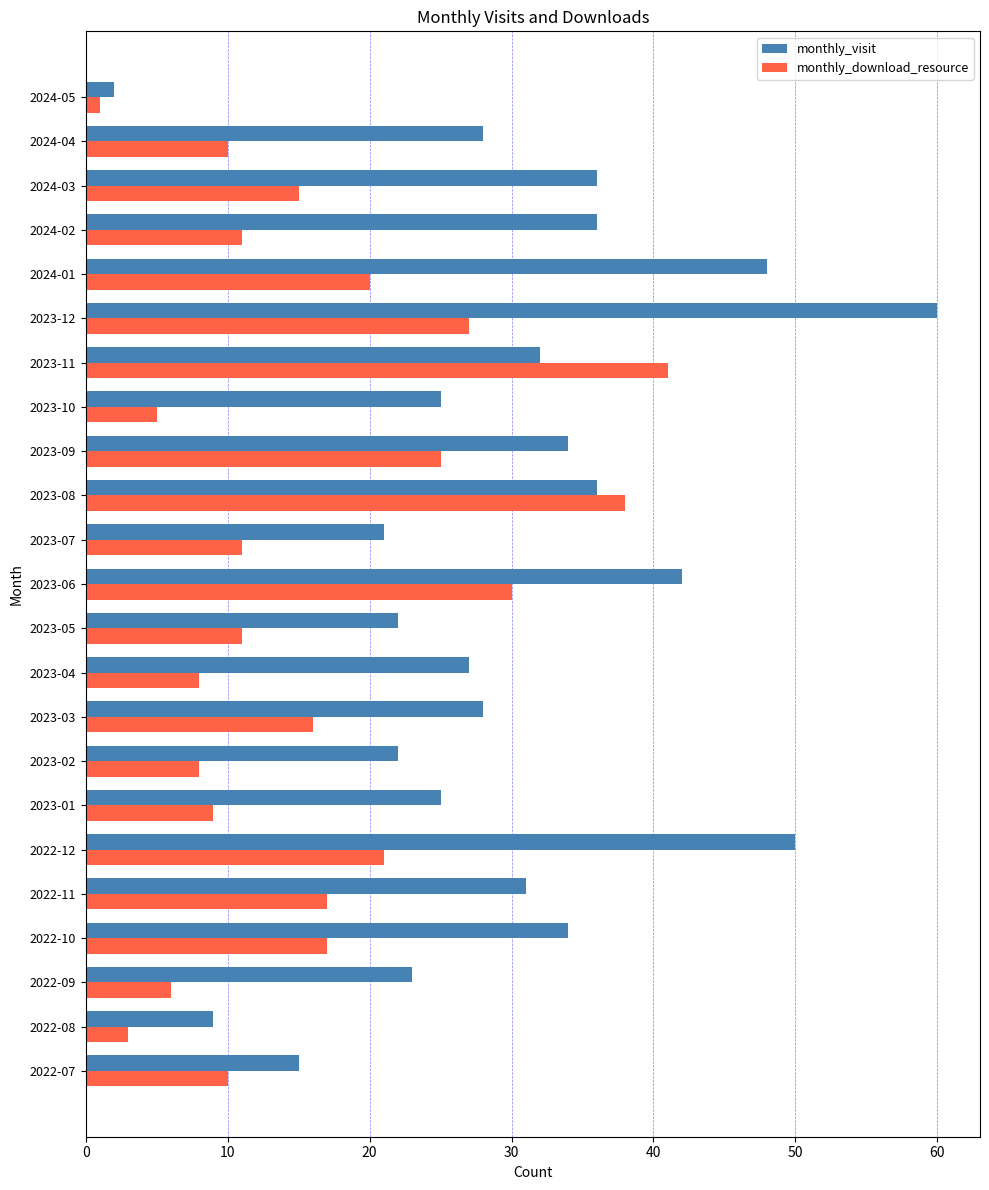

List the series in order of their peak value, lowest first.

monthly_download_resource, monthly_visit